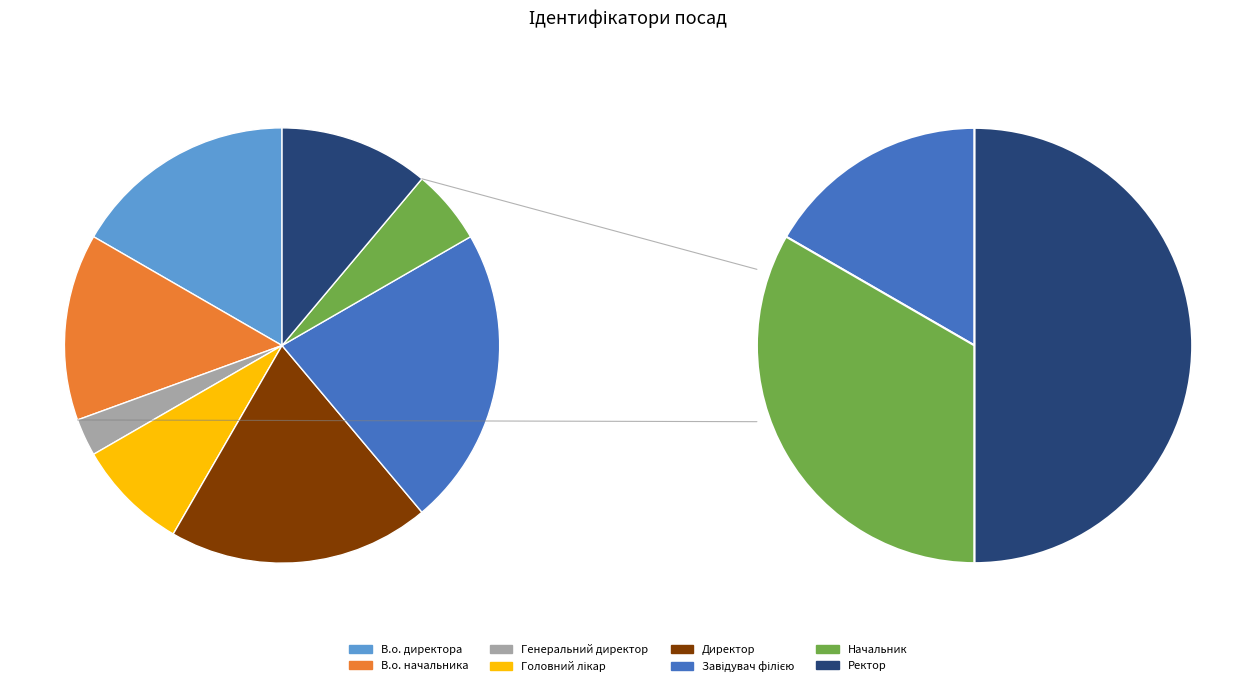

True or false: Ректор accounts for 11% of the total.

True